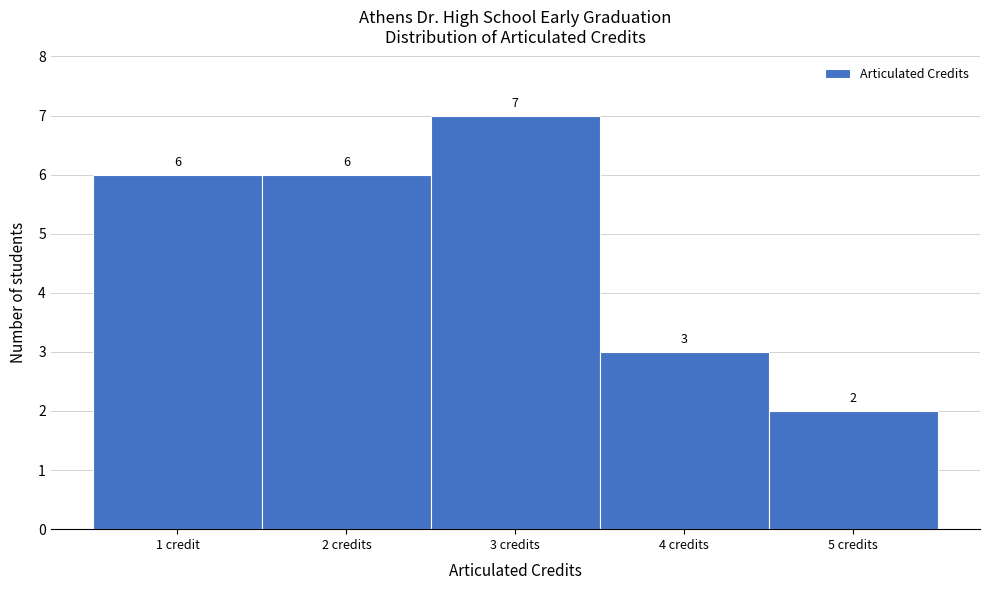

Reading left to right, list all the values displayed in this chart.

1 credit=6	2 credits=6	3 credits=7	4 credits=3	5 credits=2